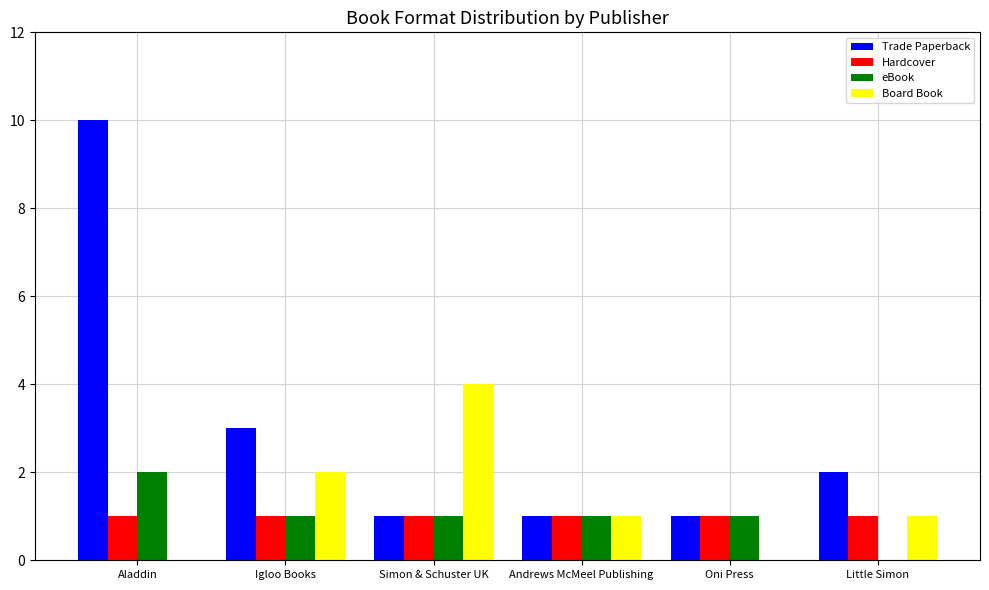

What is the average value of the Trade Paperback series?

3